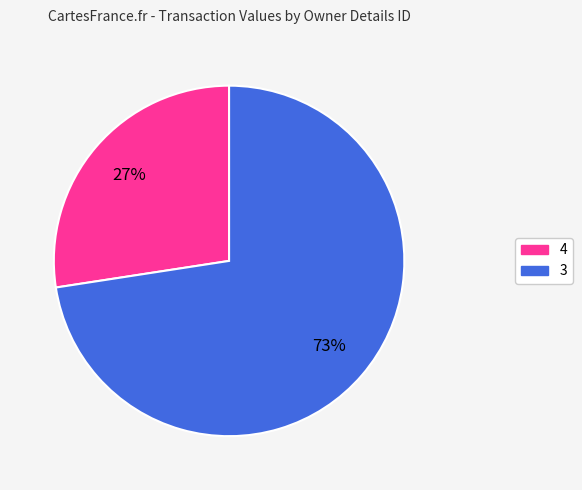

Combined, do 4 and 3 account for over 50%?

Yes